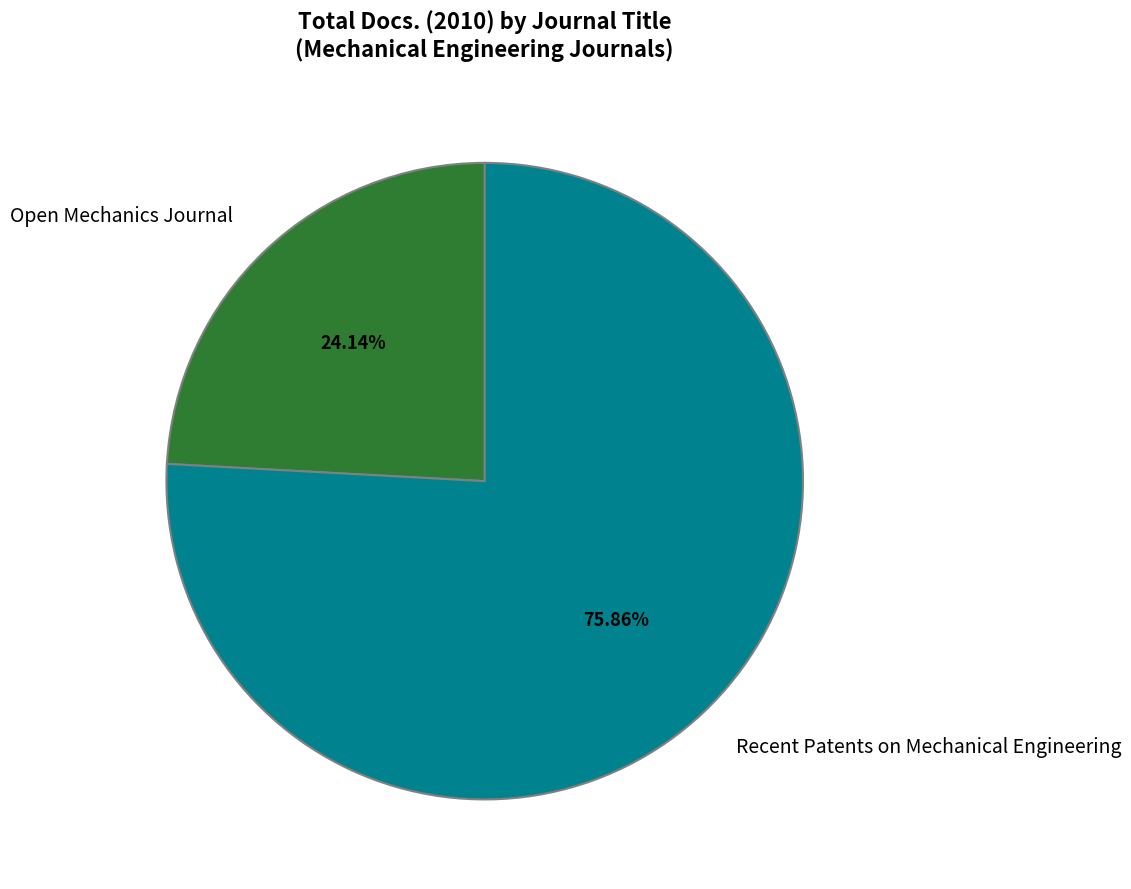

To the nearest percent, what is the combined percentage of Open Mechanics Journal and Recent Patents on Mechanical Engineering?

100%